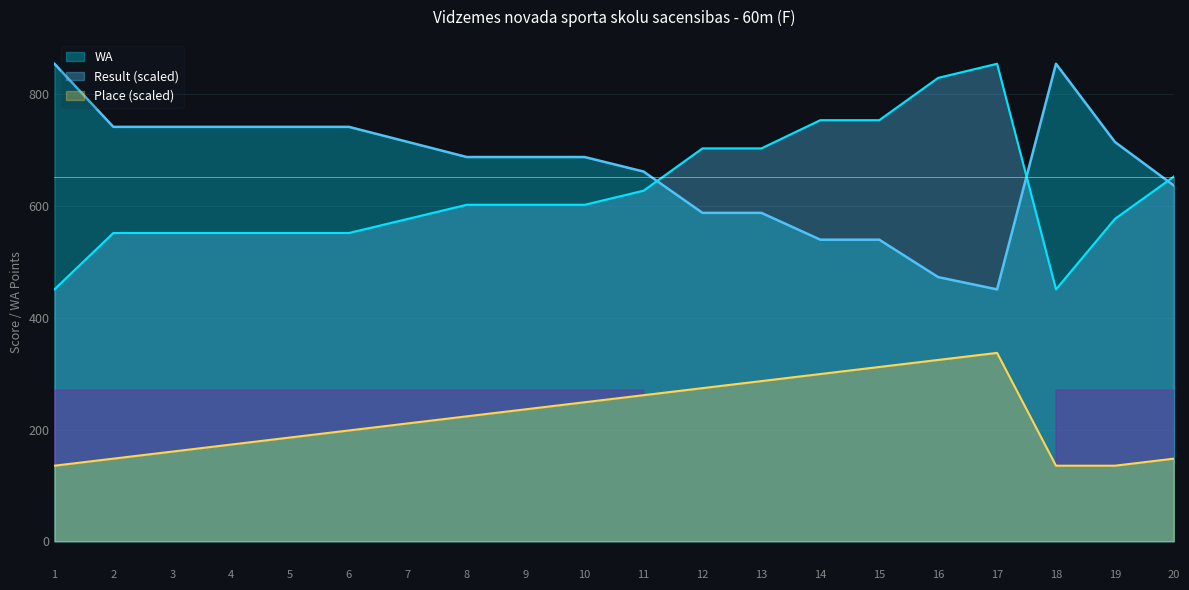

What is the greatest value displayed?

855.0